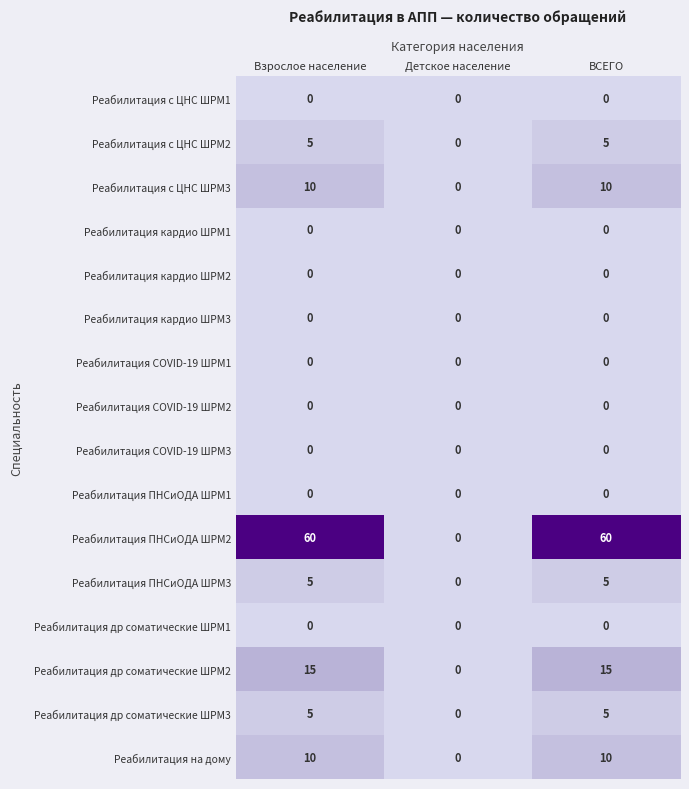

At which label is Реабилитация др соматические ШРМ2 closest to 7?

Детское население